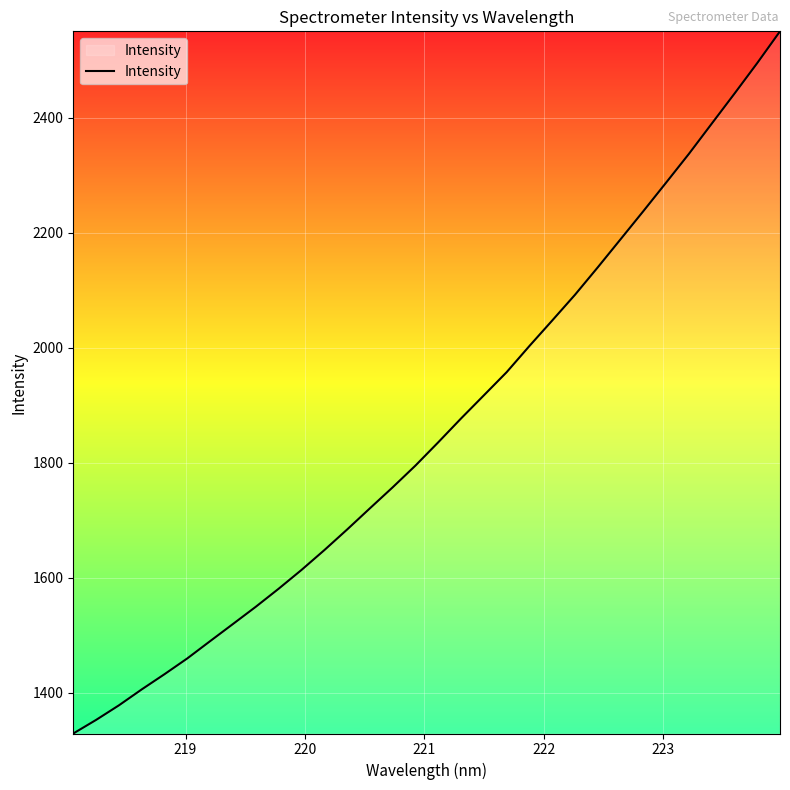

What is the smallest value displayed?

1328.9